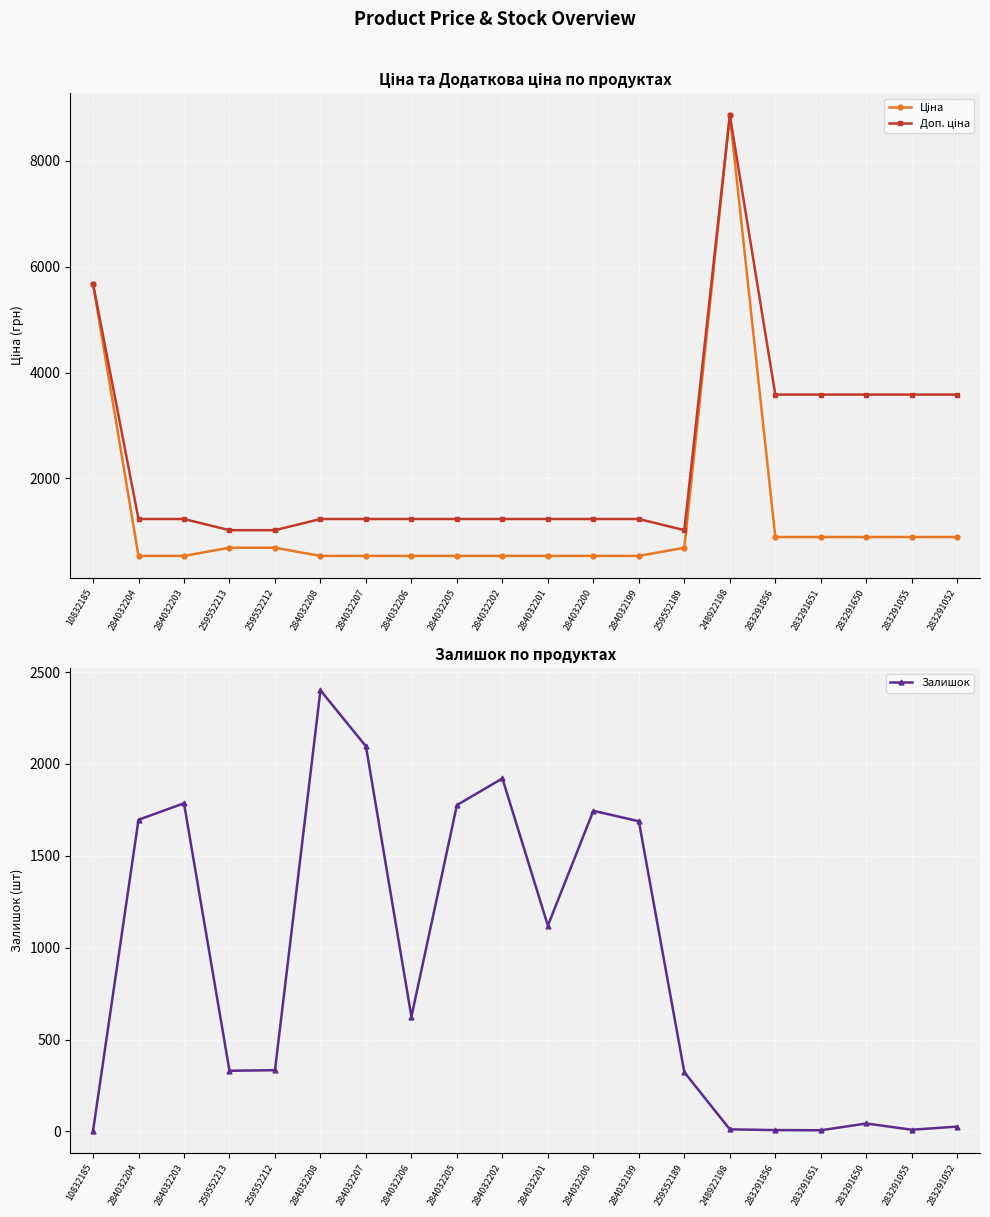

What position from the left is 284032206?

8